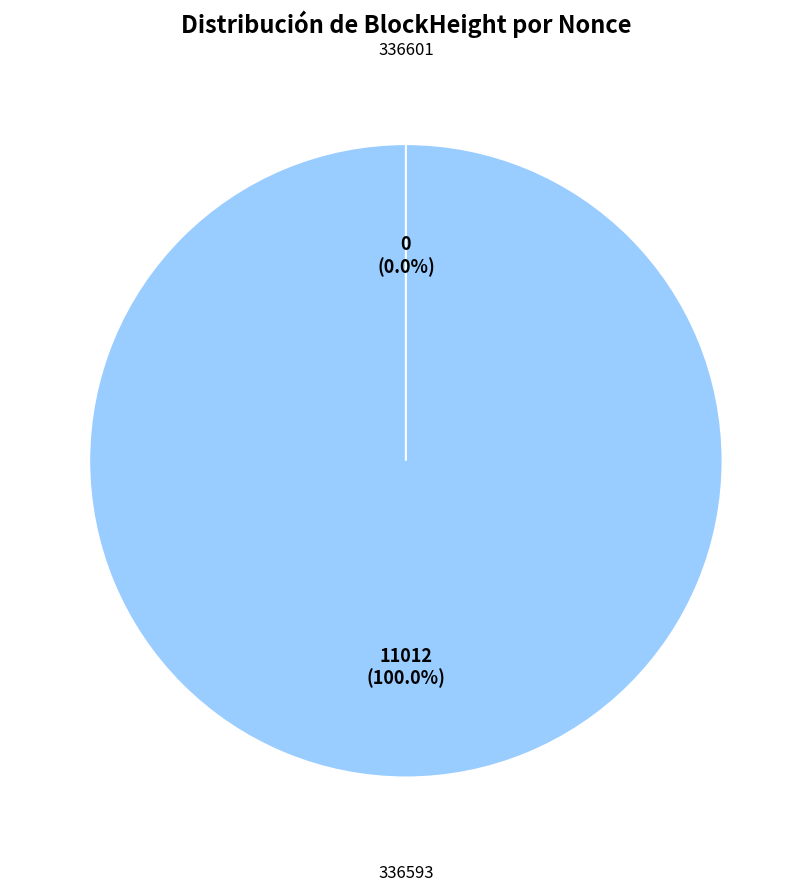

How many slices are in this pie chart?

2